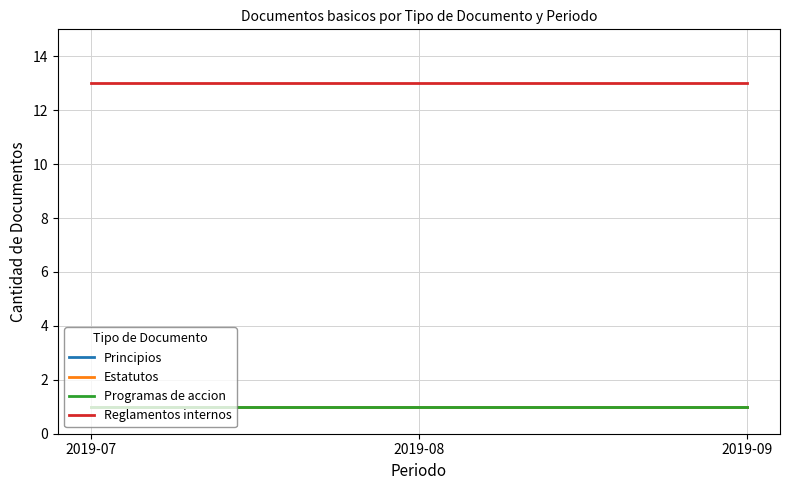

Does the chart display data point markers on the line(s)?

No